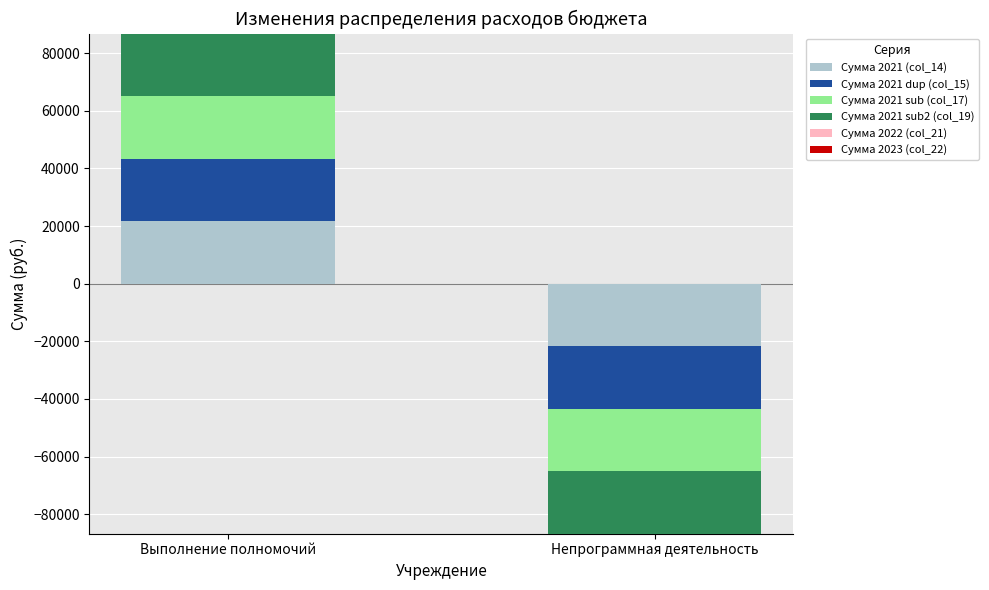

At which label is Сумма 2023 (col_22) closest to 0?

Выполнение полномочий